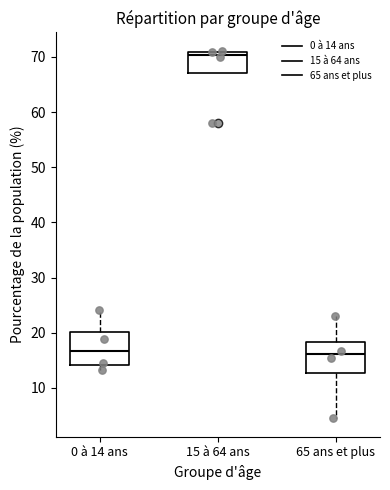

Where is the lower edge of the box for 15 à 64 ans on the y-axis? The values are not printed on the chart, so give them approximately, as read against the axis.

67